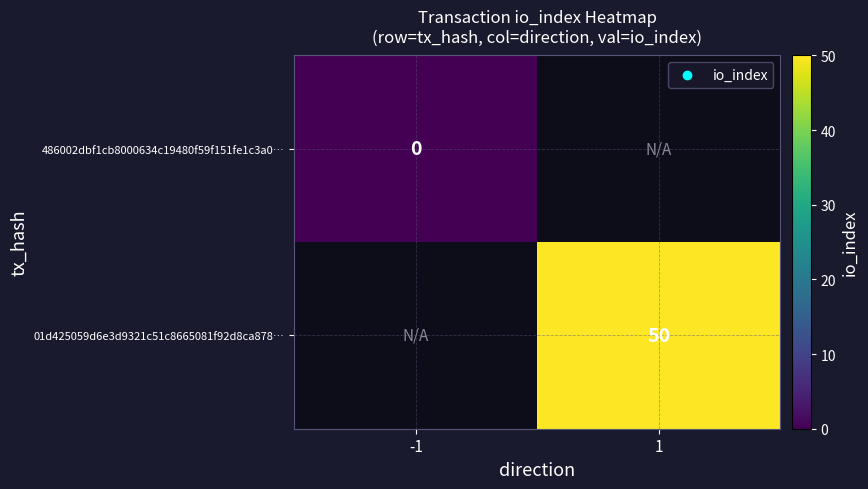

The value of 01d425059d6e3d9321c51c8665081f92d8ca878… at 1 is 28. True or false?

False